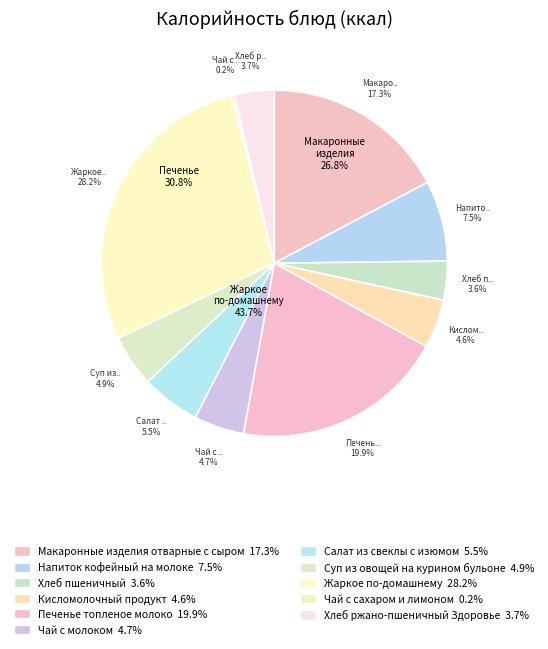

True or false: Печенье топленое молоко accounts for 27% of the total.

False